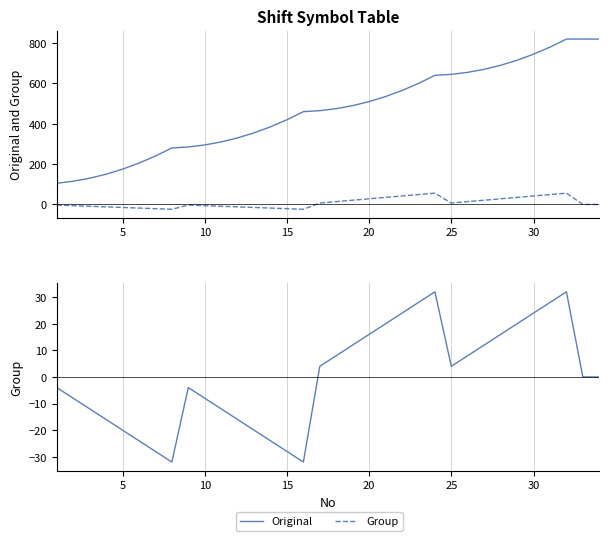

How many values in the Group series exceed 0?

16